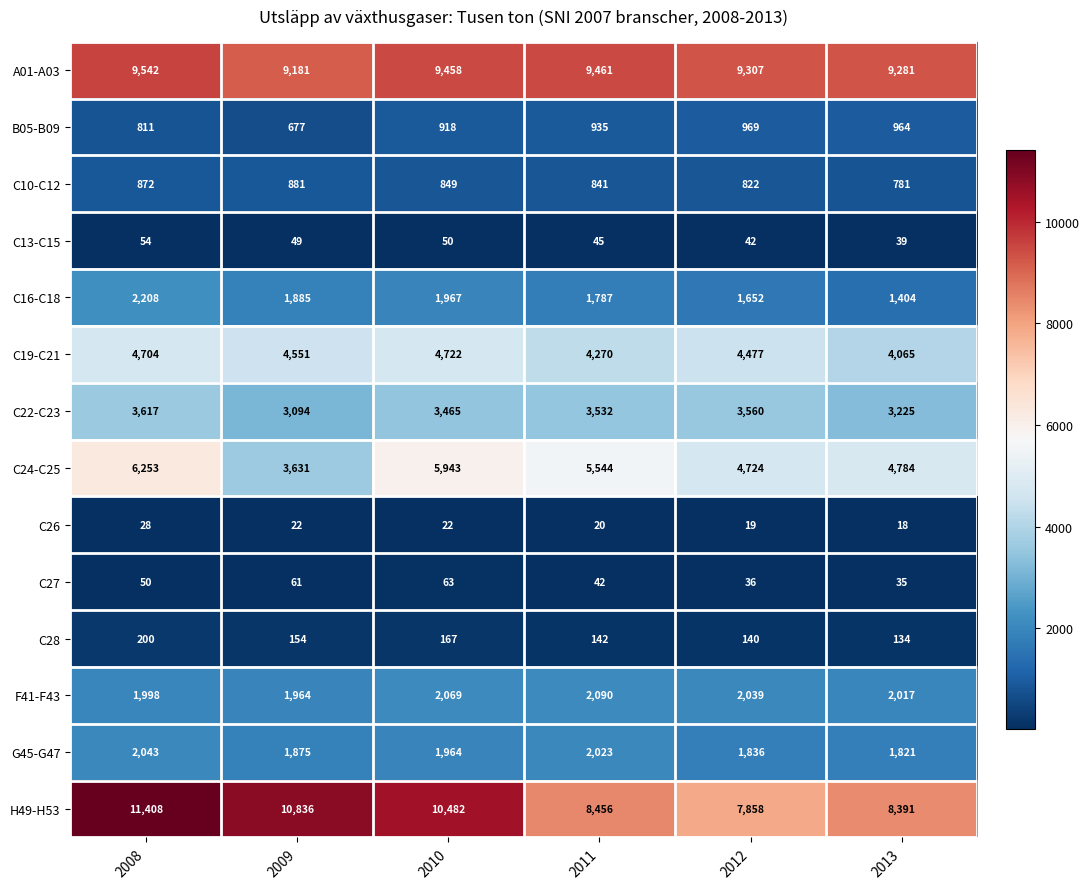

Which category has the highest value in the A01-A03 series?

2008